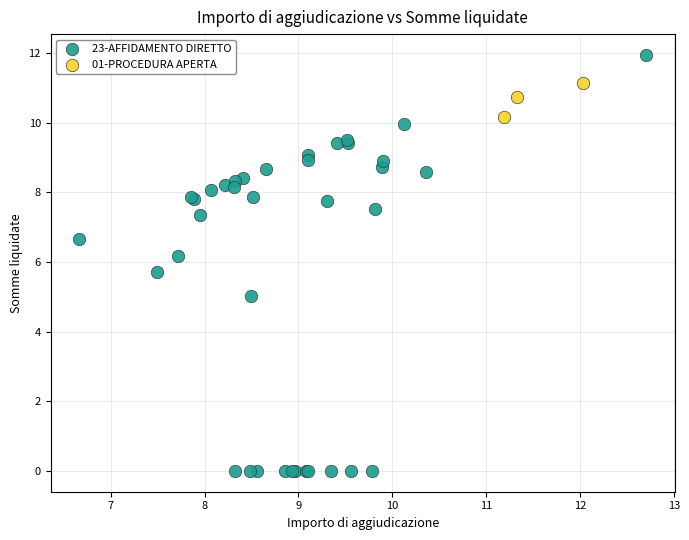

Which series reaches the minimum Y coordinate?

23-AFFIDAMENTO DIRETTO